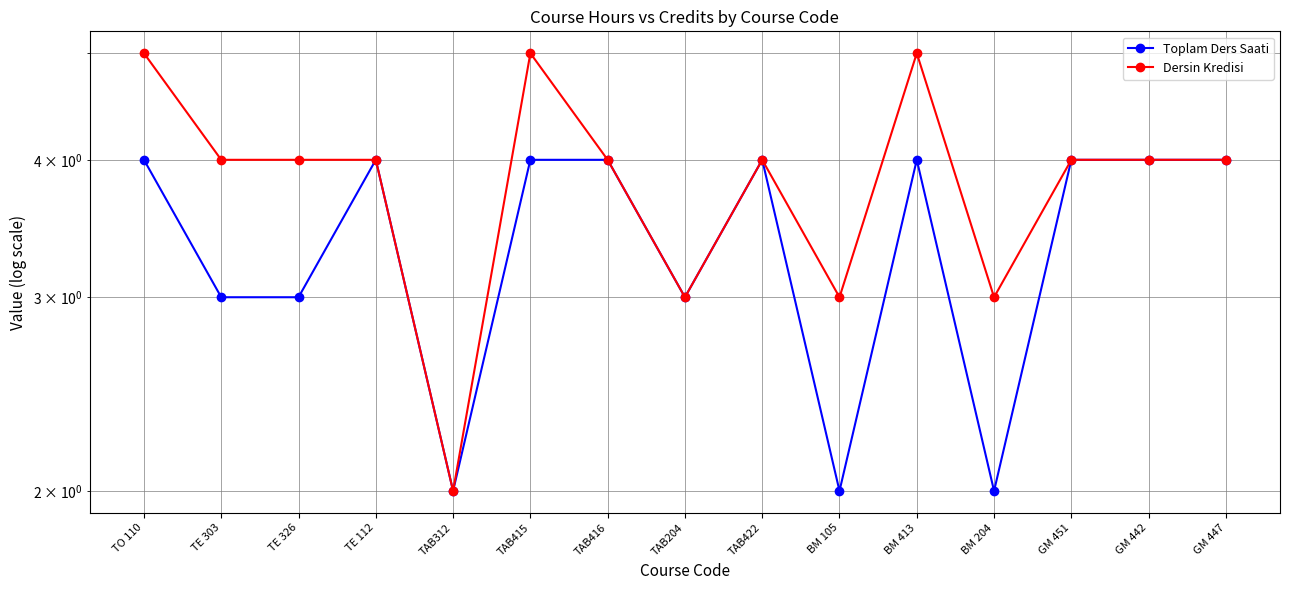

Which series has the largest total across all categories?

Dersin Kredisi